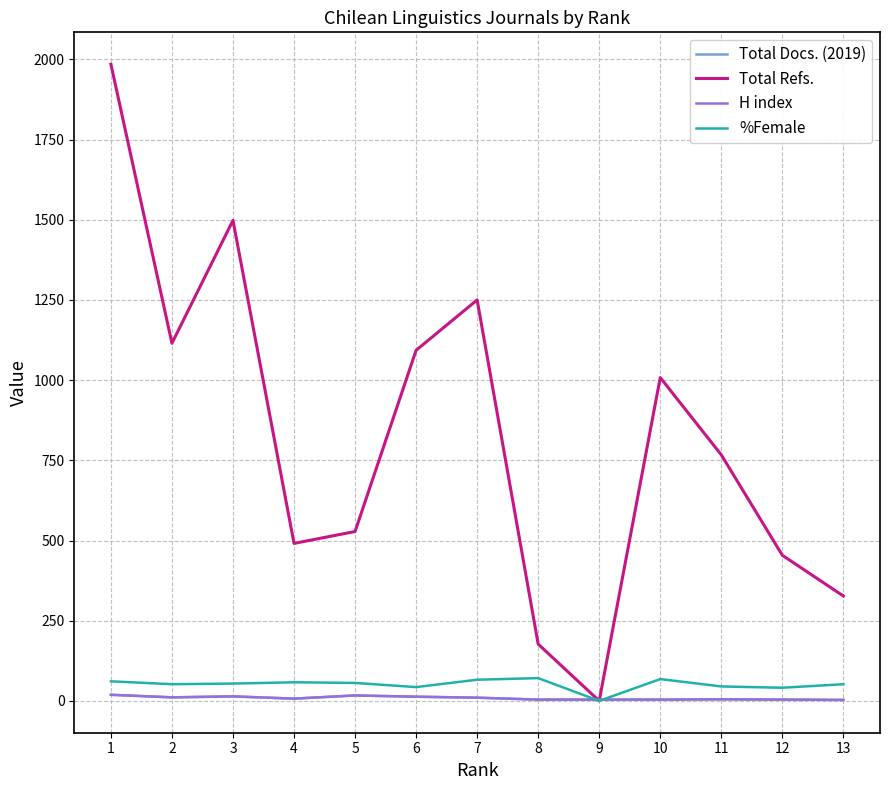

At 13, list the series in order from largest to smallest.

Total Refs., %Female, Total Docs. (2019), H index